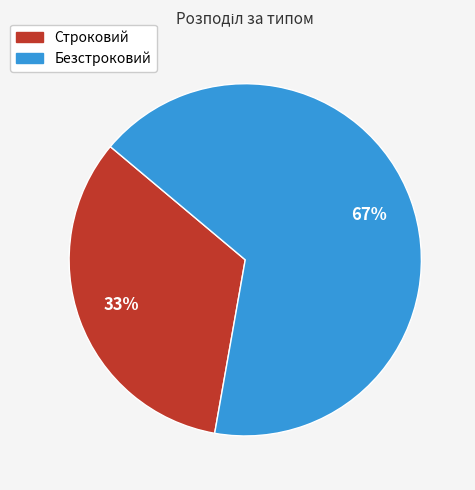

Is there a majority slice in this chart?

Yes